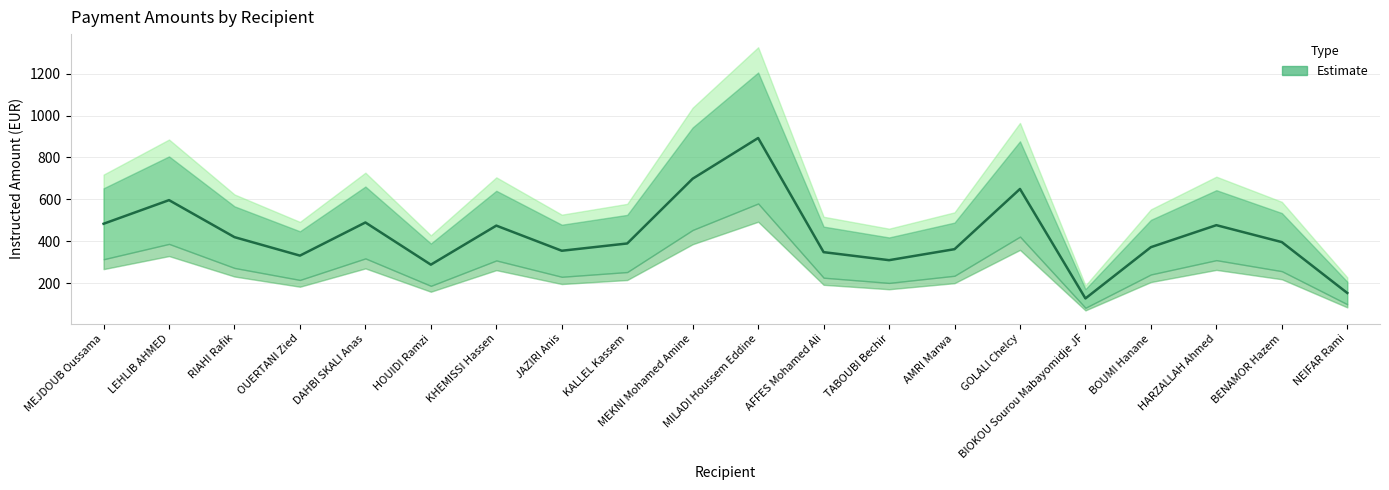

At which category does the data reach its first local peak?

LEHLIB AHMED